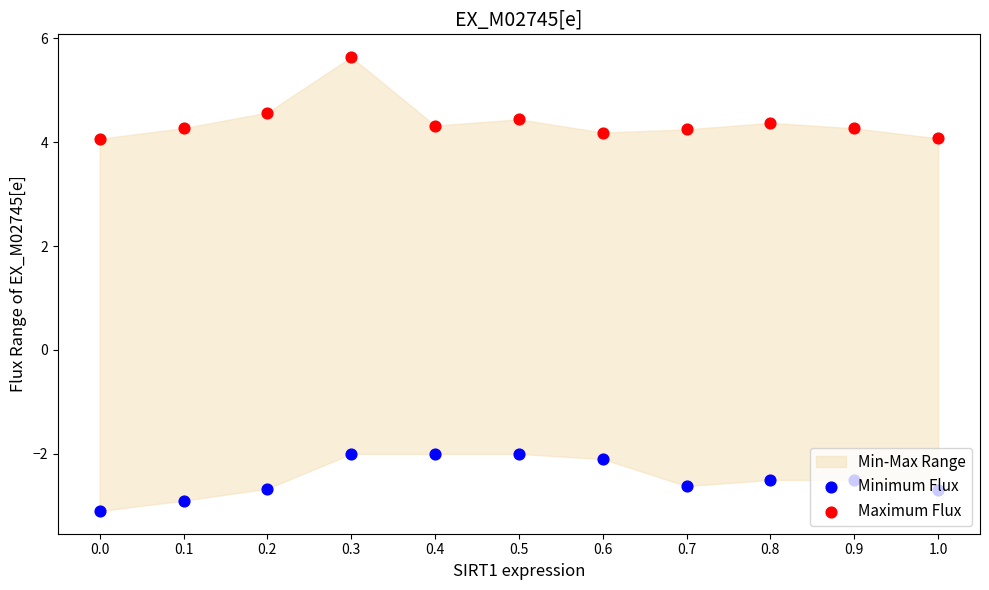

What is the total value across all series at 0.7?

1.6